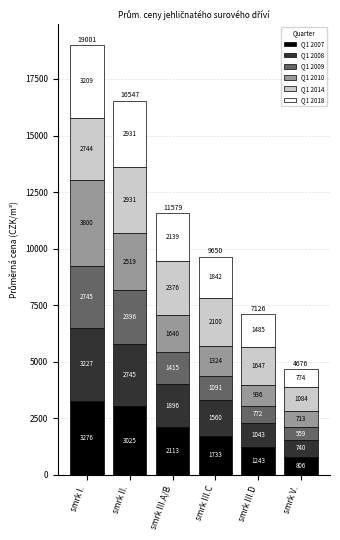

What are all the series names shown in the legend?

Q1 2007, Q1 2008, Q1 2009, Q1 2010, Q1 2014, Q1 2018